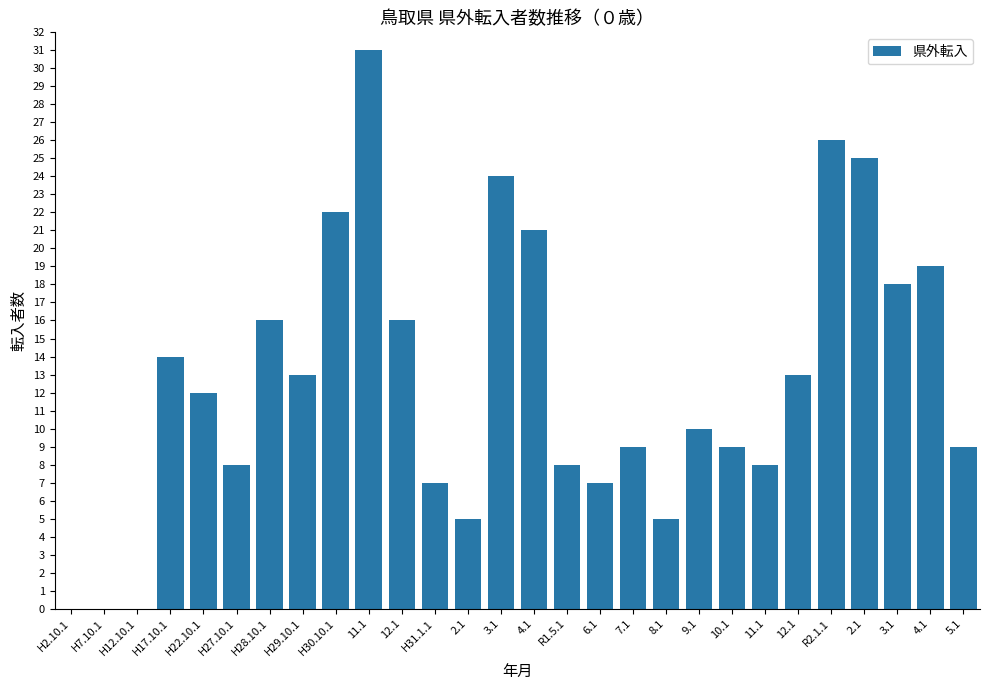

Rank the categories by value from lowest to highest.

H2.10.1, H7.10.1, H12.10.1, 2.1, 8.1, H31.1.1, 6.1, H27.10.1, R1.5.1, 11.1, 7.1, 10.1, 5.1, 9.1, H22.10.1, H29.10.1, 12.1, H17.10.1, H28.10.1, 12.1, 3.1, 4.1, 4.1, H30.10.1, 3.1, 2.1, R2.1.1, 11.1